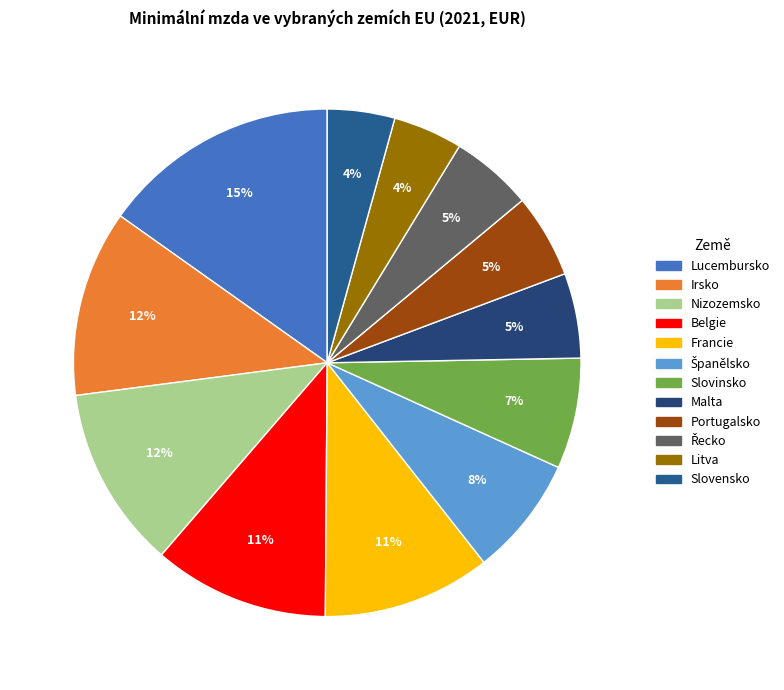

True or false: Lucembursko accounts for 15% of the total.

True